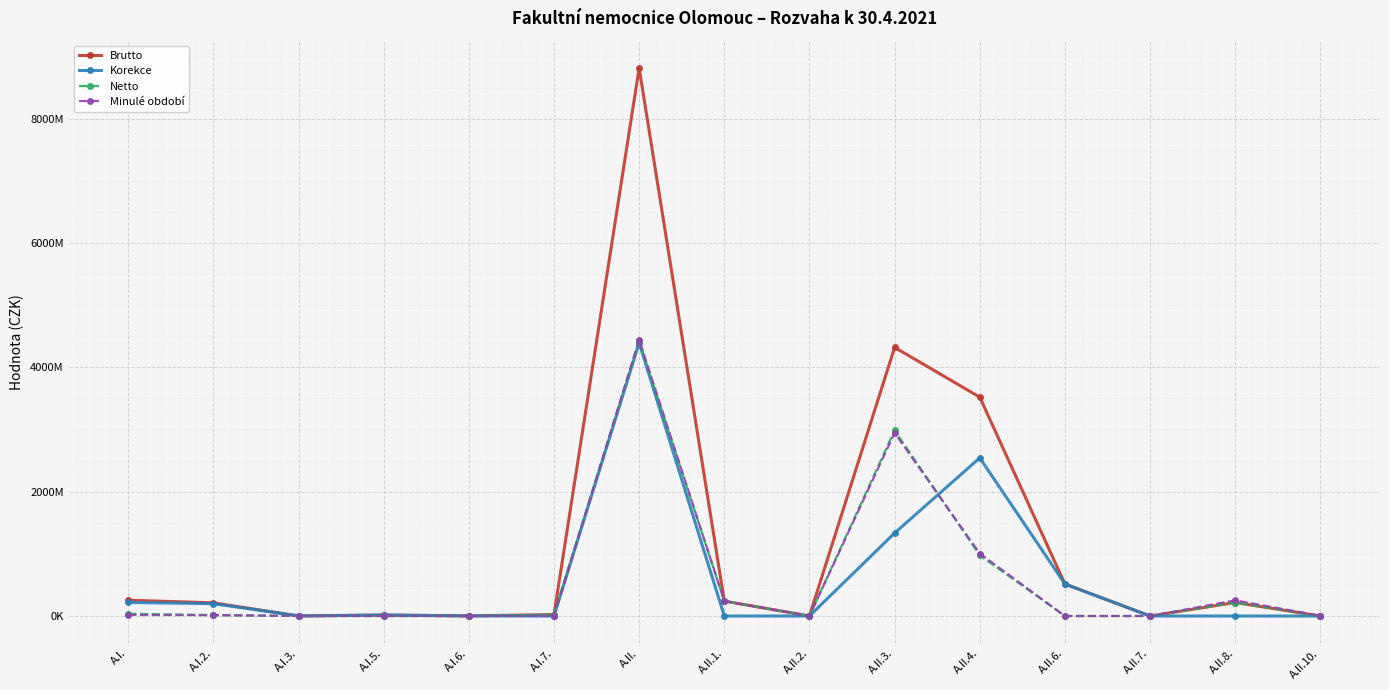

How many interior local peaks does the Minulé období series have?

3